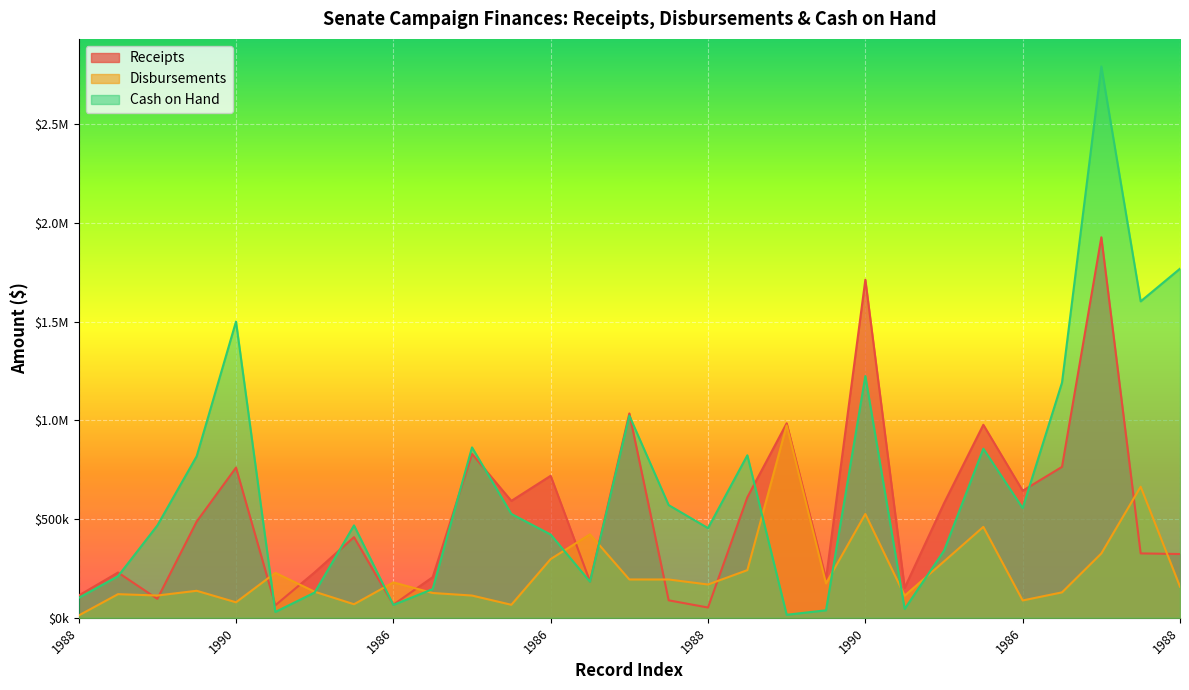

How many categories are shown in the chart?

29